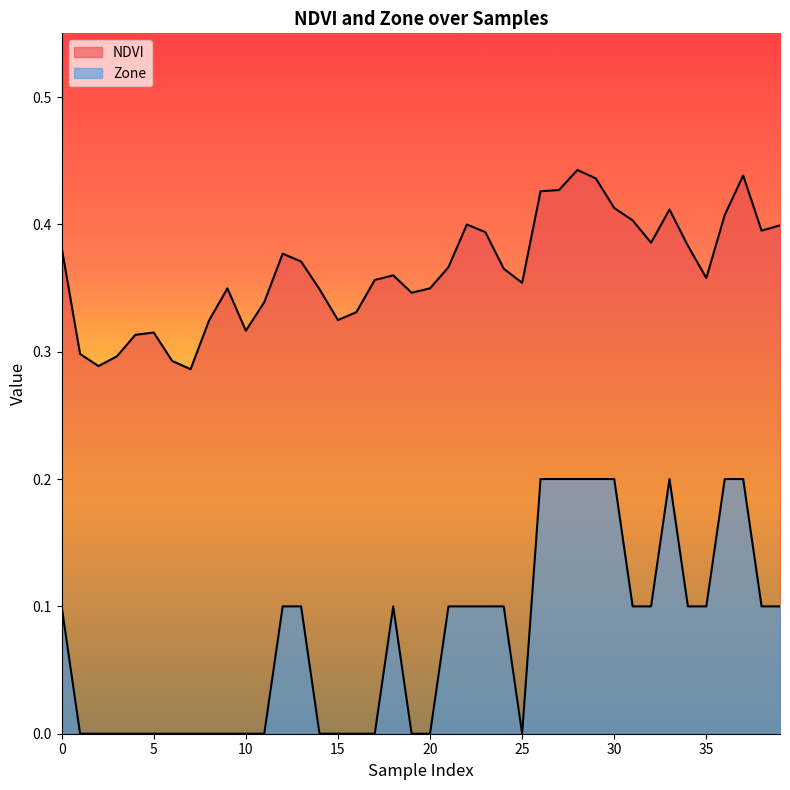

How many interior local peaks does the Zone series have?

2